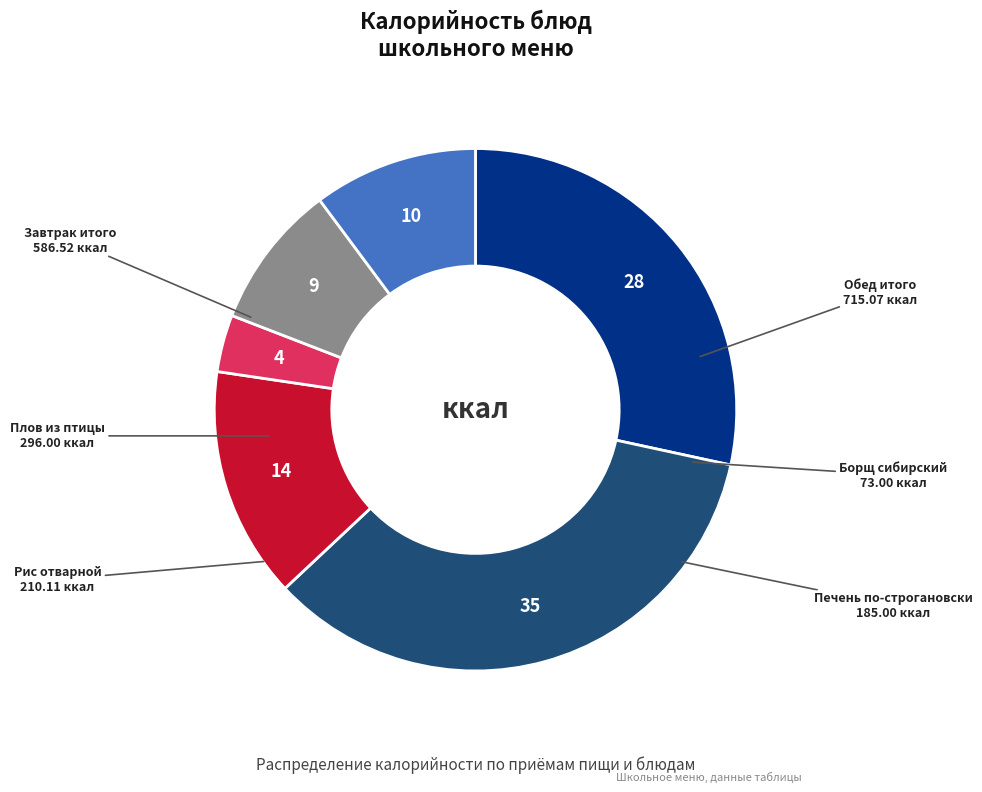

Is there a majority slice in this chart?

No